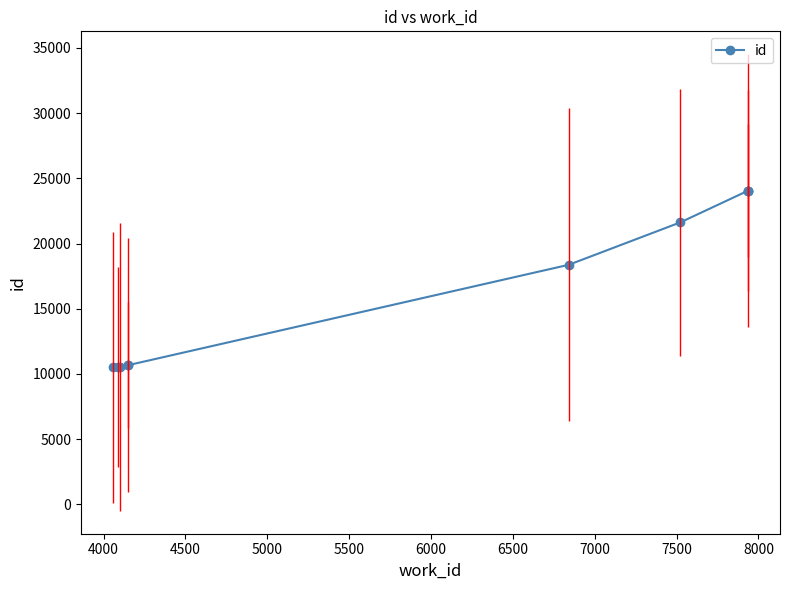

The chart shows a value of 2613 at 5500. True or false?

False